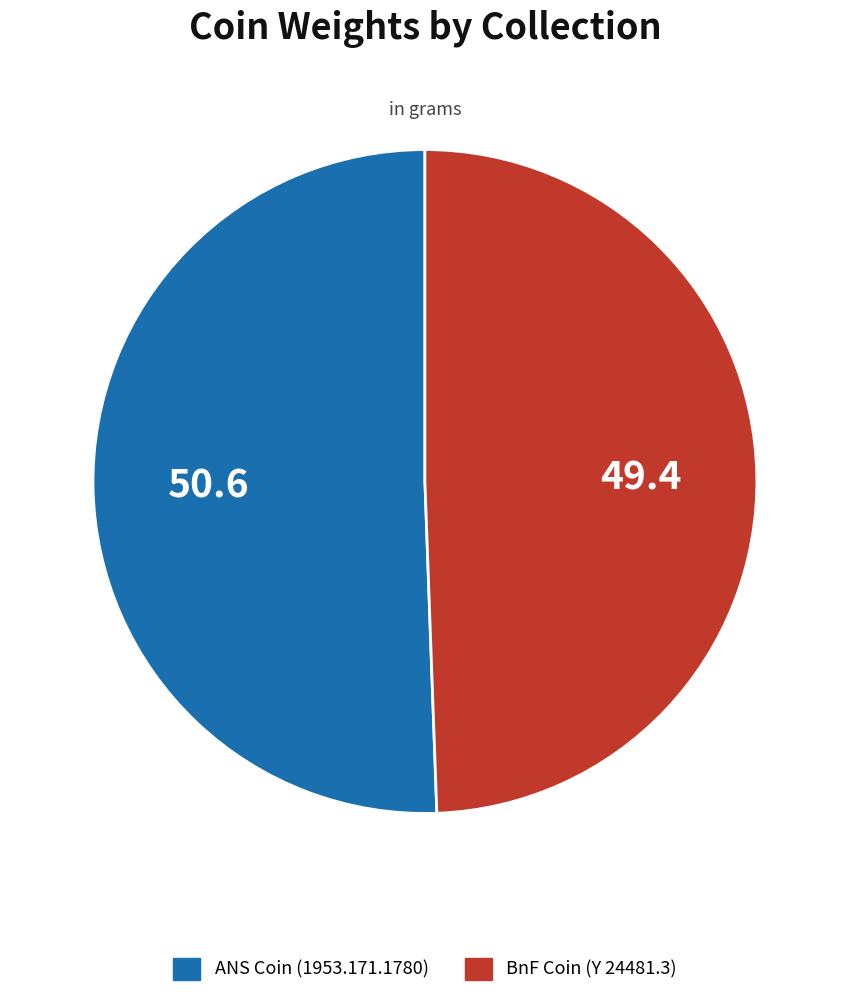

Does any single category account for the majority?

Yes